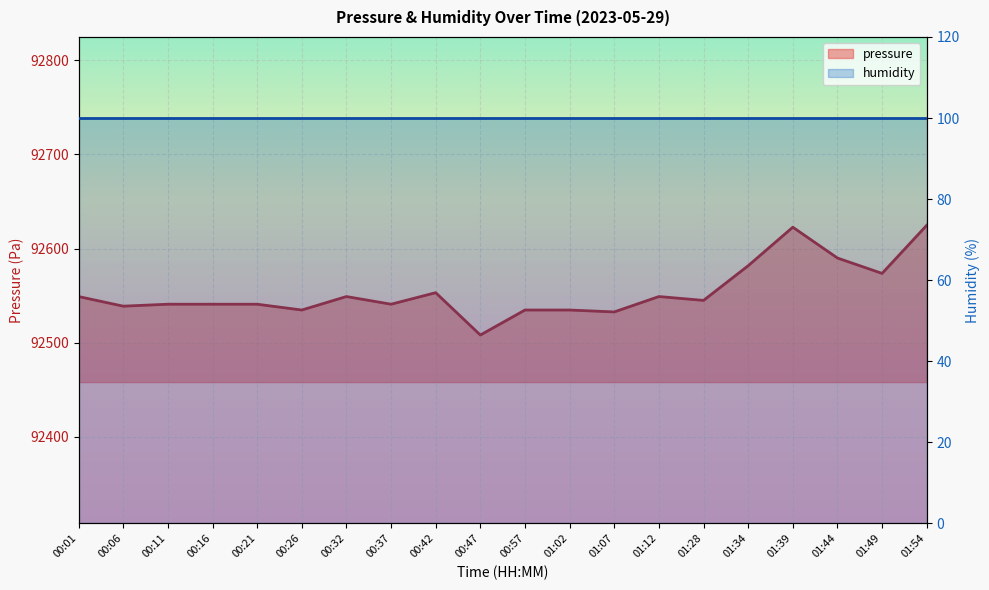

Reading left to right, list all the values displayed in this chart.

92549.1	92538.8	92540.9	92540.9	92540.9	92534.8	92549.1	92540.9	92553.2	92508.2	92534.8	92534.8	92532.7	92549.1	92545.0	92581.8	92622.7	92590.0	92573.6	92624.7